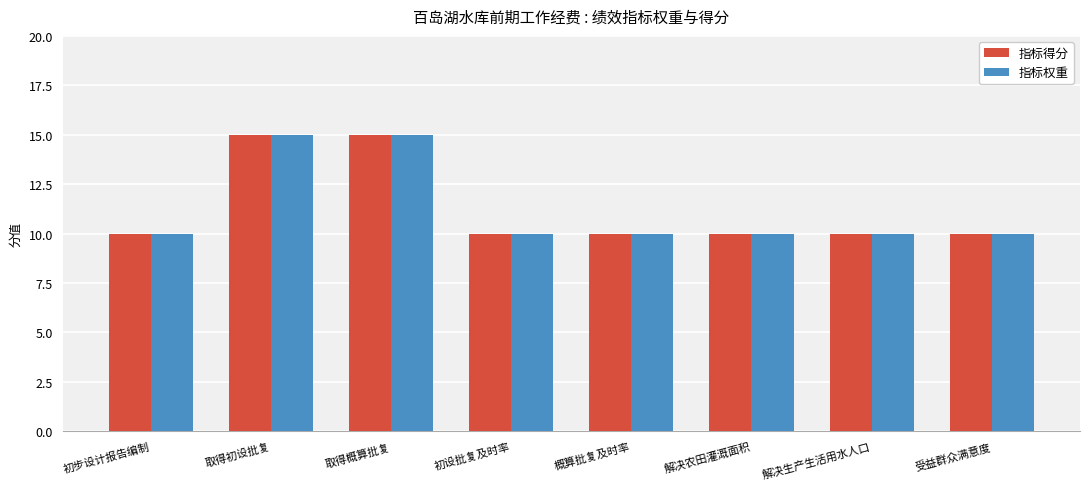

The 指标得分 series shows 10 at 受益群众满意度. True or false?

True